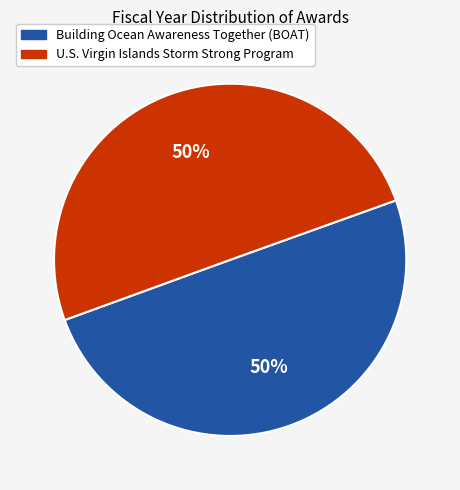

True or false: Building Ocean Awareness Together (BOAT) accounts for 38% of the total.

False